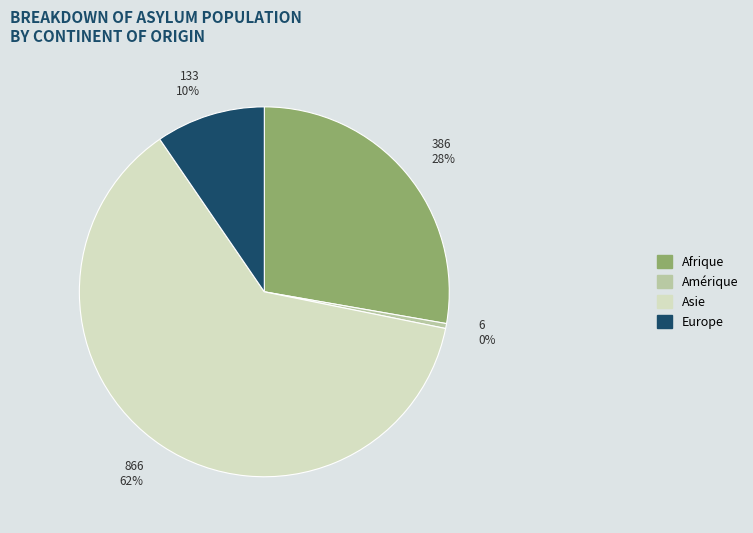

To the nearest percent, what is the difference between the largest and smallest slice percentages?

62%